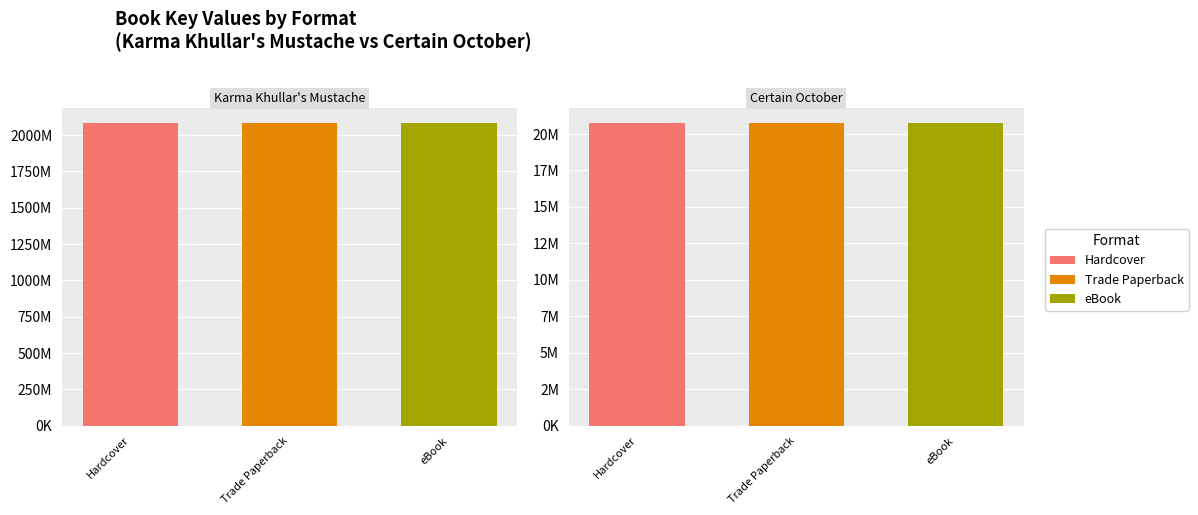

What is the smallest value displayed?

20775653